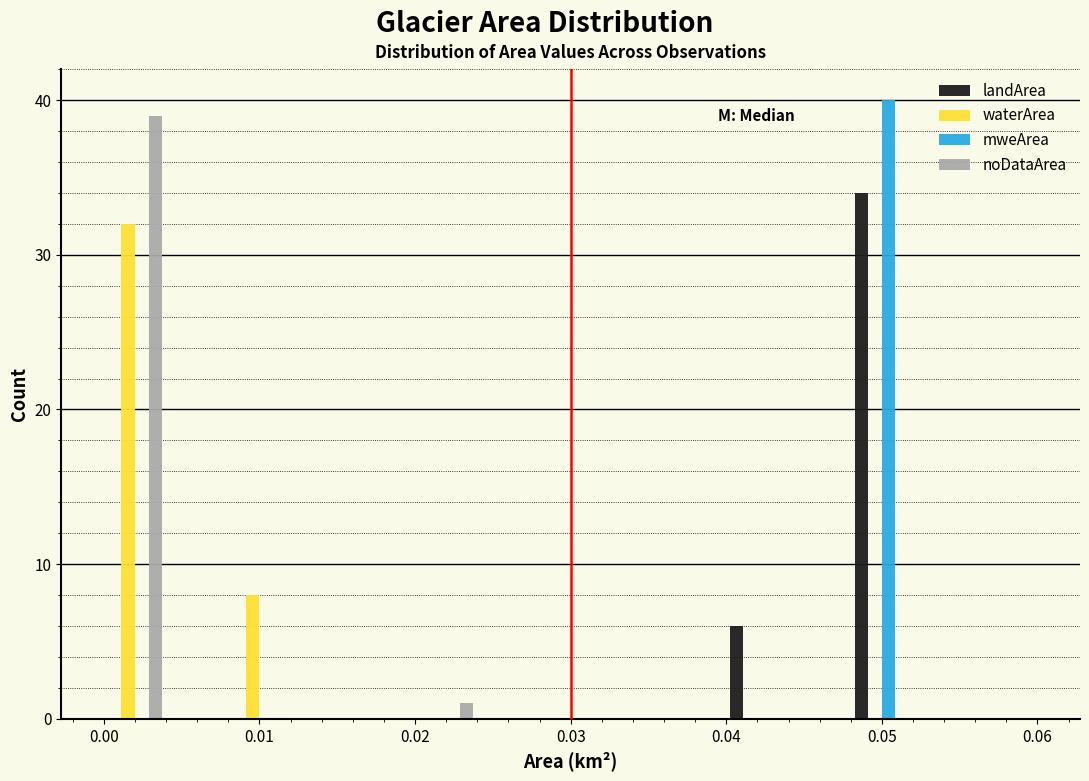

Reading left to right, list every range on the x-axis with the height of the bar of each series over it. The values are not printed on the chart, so give them approximately, as read against the axis.

0.000 to 0.004: landArea=0	waterArea=32	mweArea=0	noDataArea=39
0.004 to 0.008: landArea=0	waterArea=0	mweArea=0	noDataArea=0
0.008 to 0.012: landArea=0	waterArea=8	mweArea=0	noDataArea=0
0.012 to 0.016: landArea=0	waterArea=0	mweArea=0	noDataArea=0
0.016 to 0.020: landArea=0	waterArea=0	mweArea=0	noDataArea=0
0.020 to 0.024: landArea=0	waterArea=0	mweArea=0	noDataArea=1
0.024 to 0.028: landArea=0	waterArea=0	mweArea=0	noDataArea=0
0.028 to 0.032: landArea=0	waterArea=0	mweArea=0	noDataArea=0
0.032 to 0.036: landArea=0	waterArea=0	mweArea=0	noDataArea=0
0.036 to 0.040: landArea=0	waterArea=0	mweArea=0	noDataArea=0
0.040 to 0.044: landArea=6	waterArea=0	mweArea=0	noDataArea=0
0.044 to 0.048: landArea=0	waterArea=0	mweArea=0	noDataArea=0
0.048 to 0.052: landArea=34	waterArea=0	mweArea=40	noDataArea=0
0.052 to 0.056: landArea=0	waterArea=0	mweArea=0	noDataArea=0
0.056 to 0.060: landArea=0	waterArea=0	mweArea=0	noDataArea=0